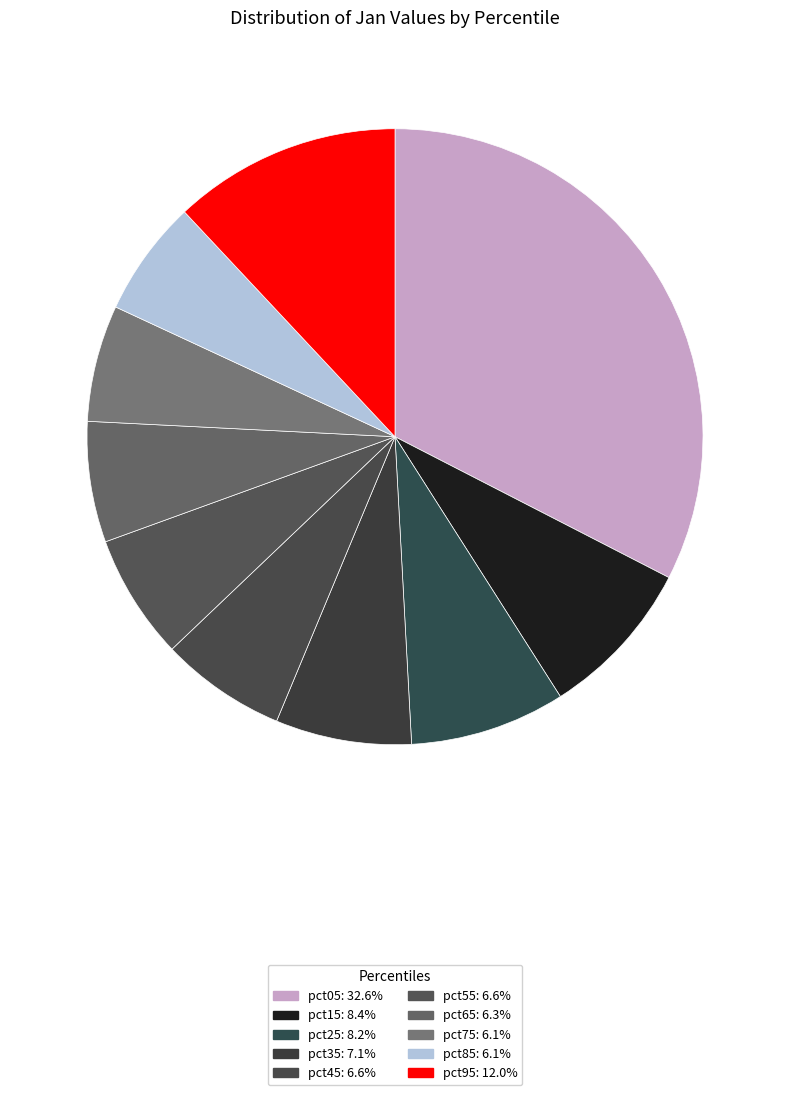

What is the total percentage of pct15 and pct55?

15.0%